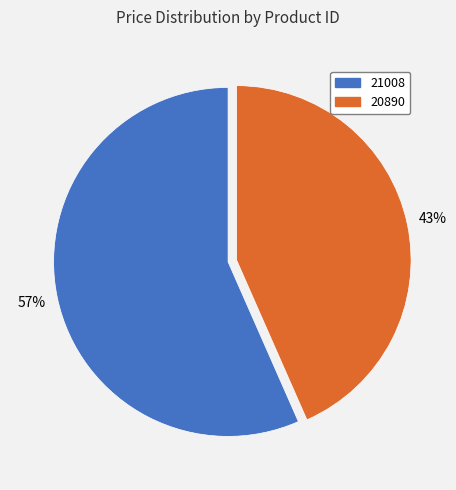

Which category has the smallest portion of the pie?

20890